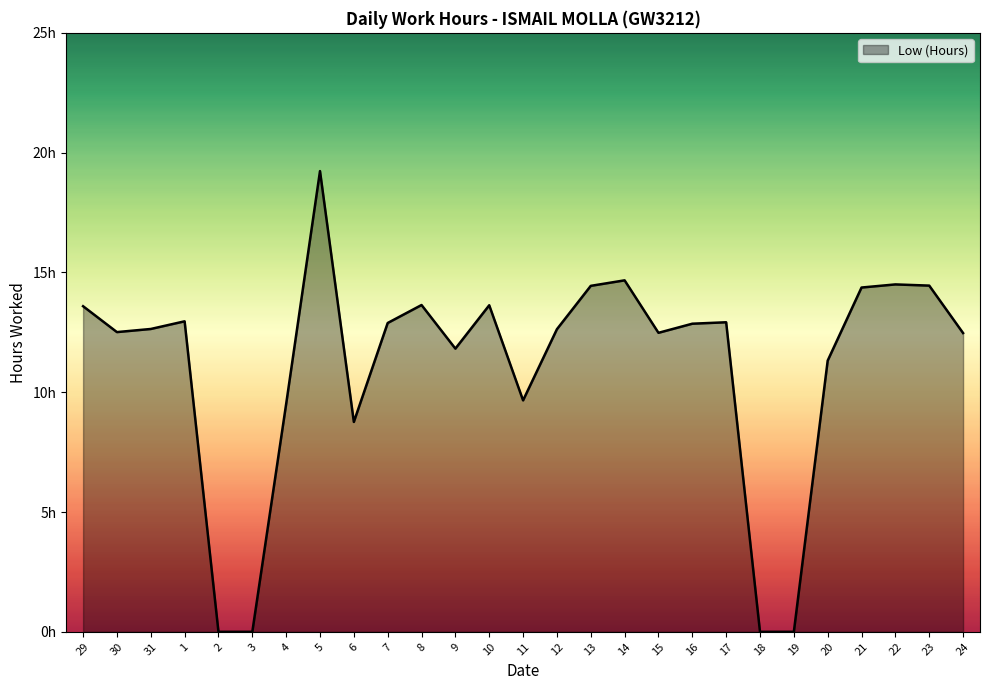

Is it true that the value at 9 is 20.9?

False